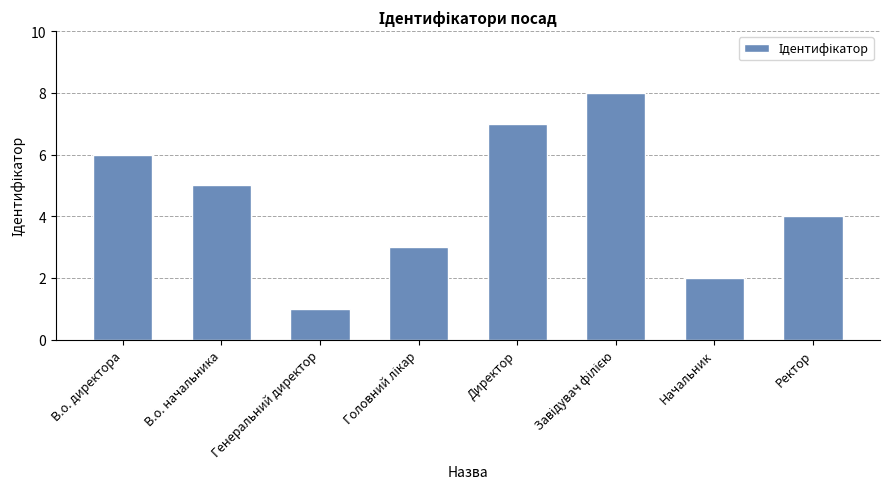

Approximately how many times larger is the value at Директор compared to В.о. начальника?

1.4